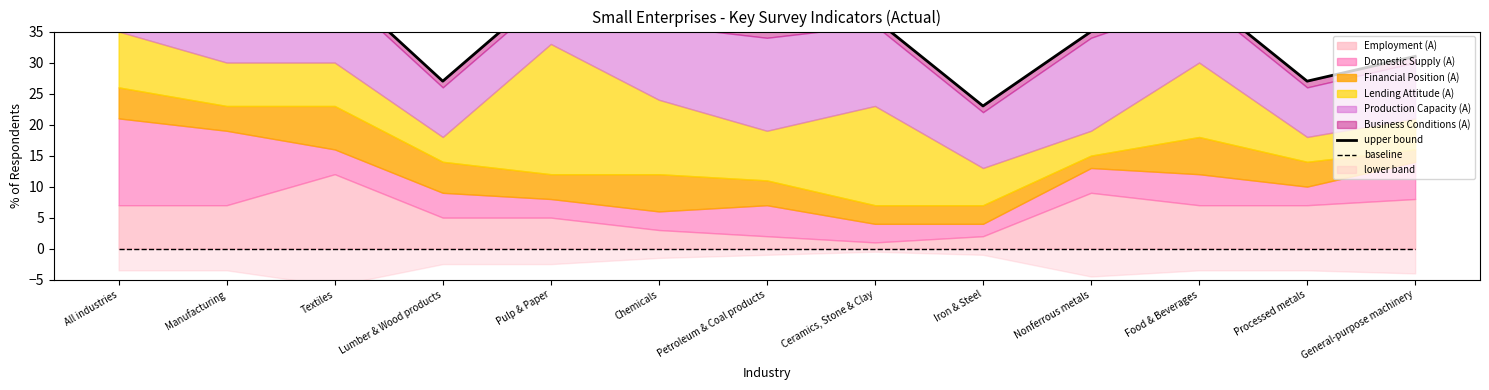

What position from the right is Ceramics, Stone & Clay?

6